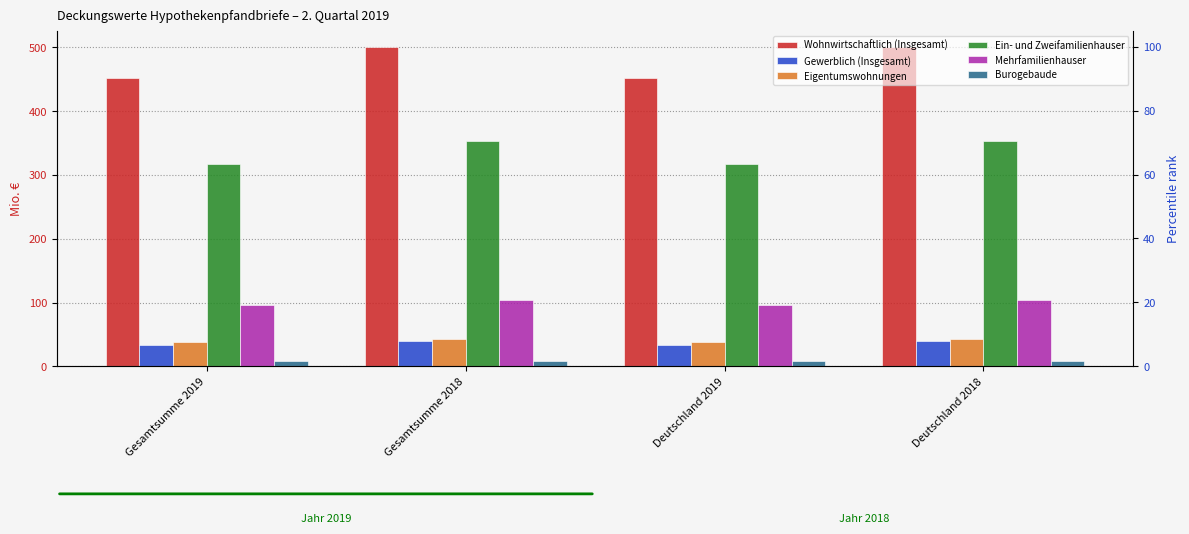

What is the label of the 2nd bar from the right?

Deutschland 2019